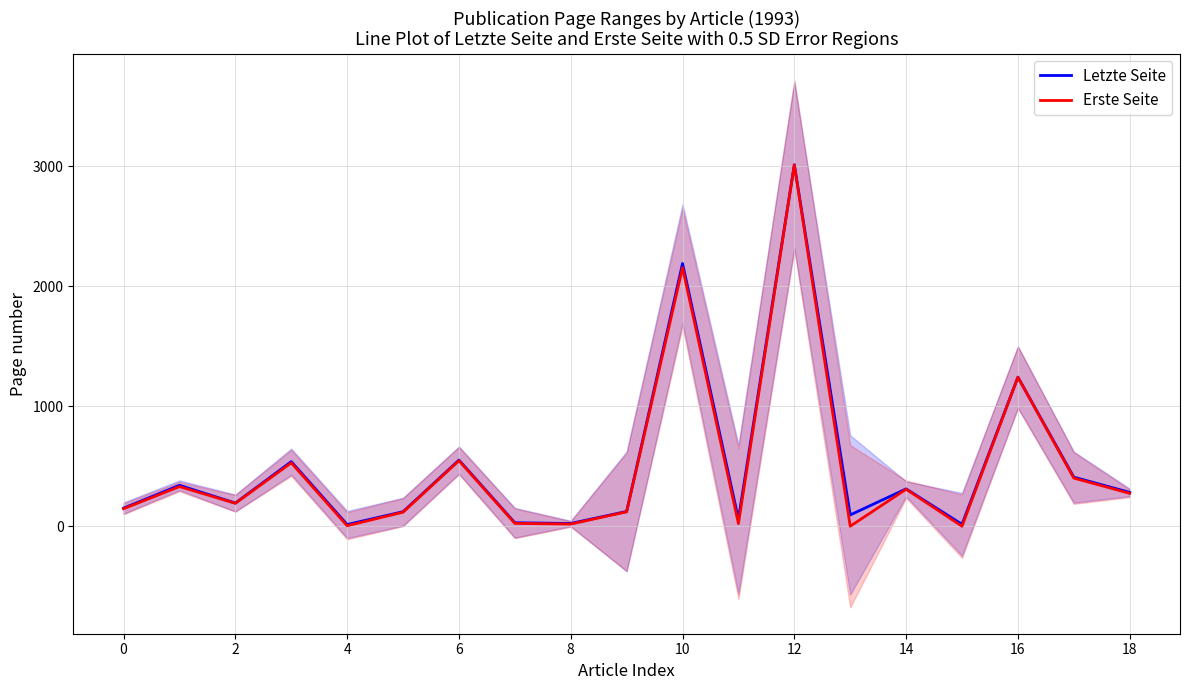

True or false: Erste Seite has more than 1 points higher than both neighbors.

True